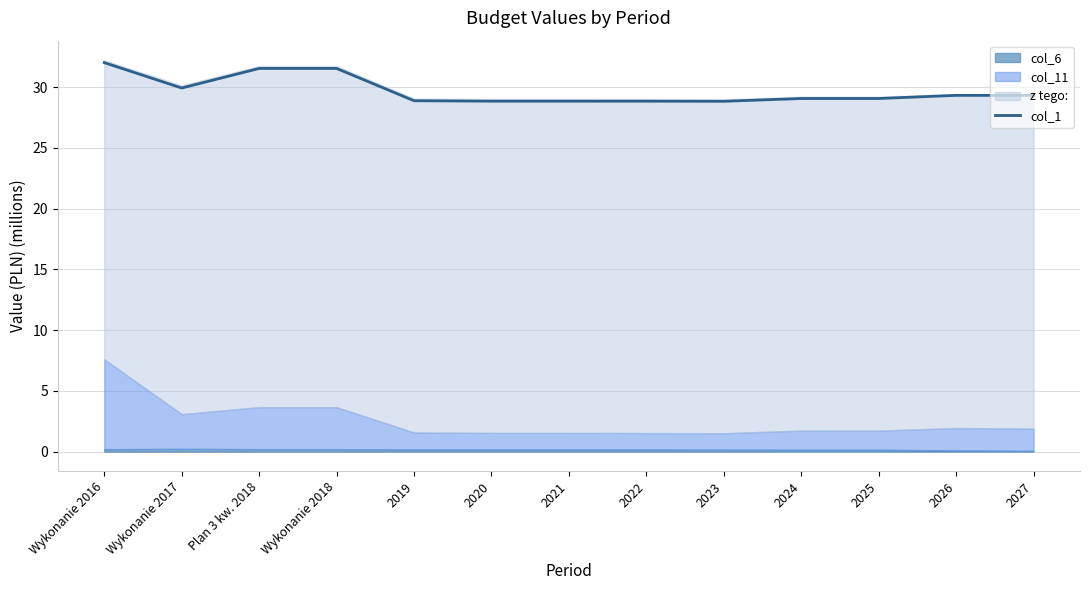

Rank the categories by value from highest to lowest.

Wykonanie 2016, Plan 3 kw. 2018, Wykonanie 2018, Wykonanie 2017, 2026, 2027, 2025, 2024, 2019, 2020, 2021, 2022, 2023